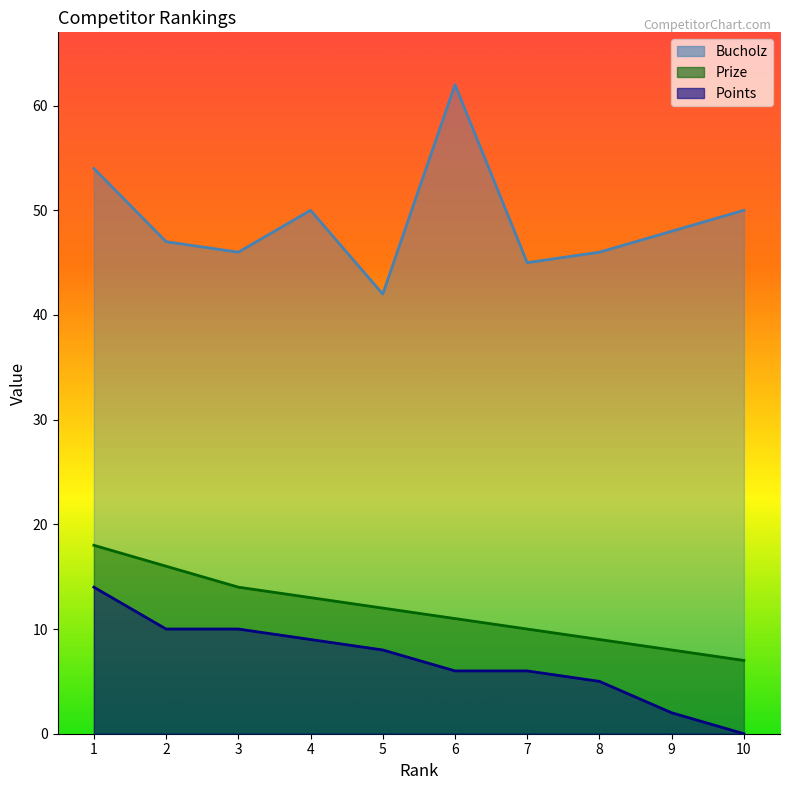

At which category does Bucholz reach its first local valley?

3